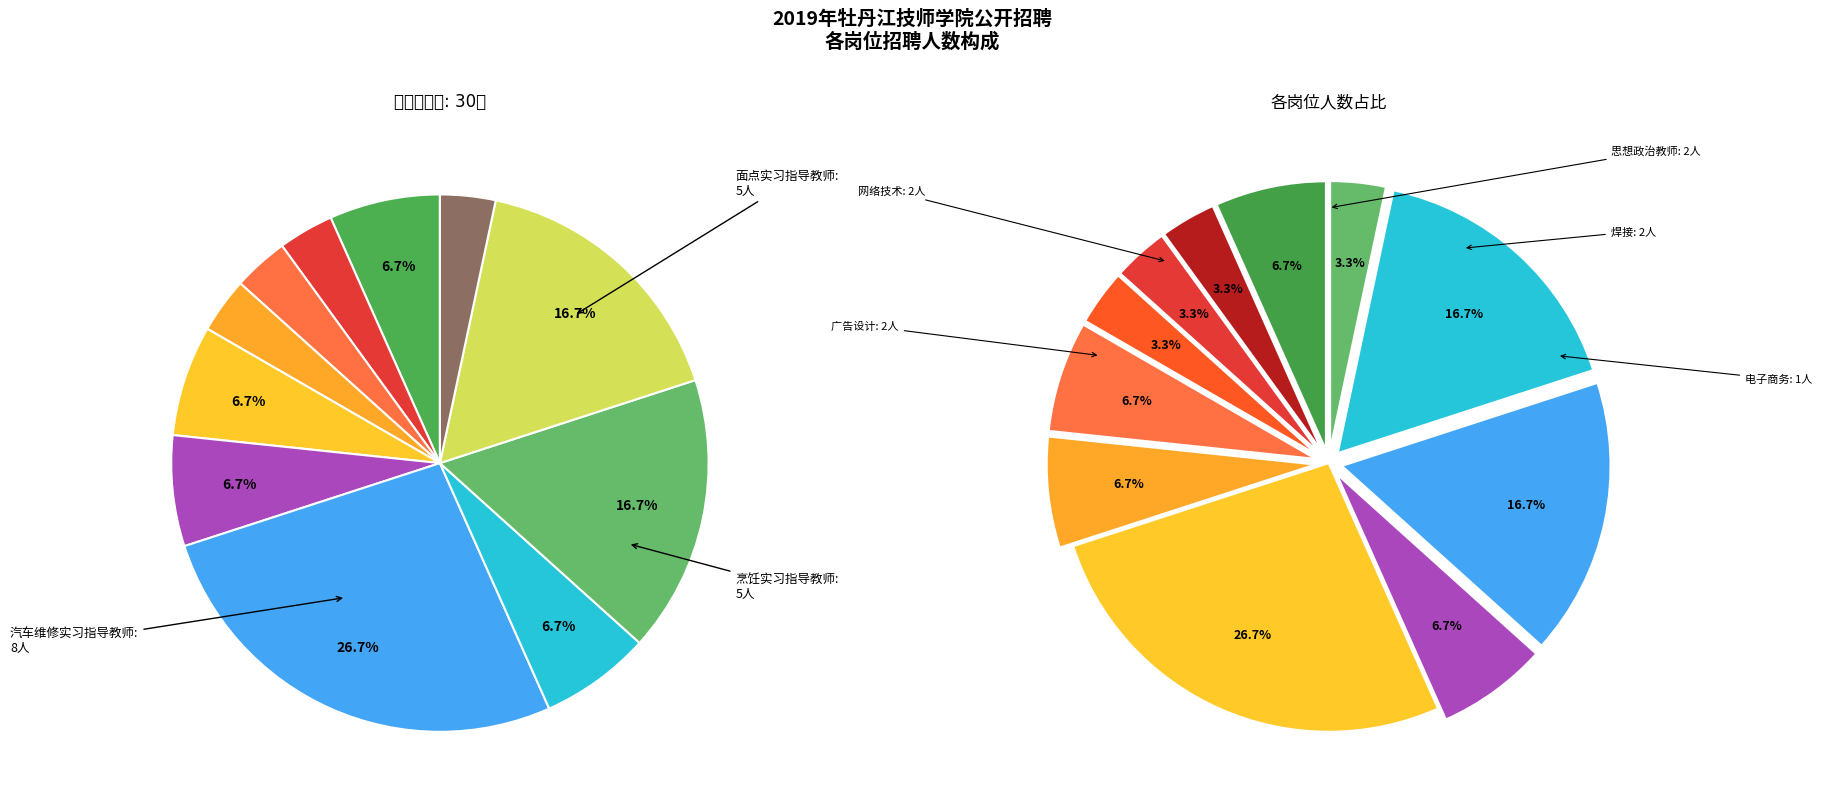

The 工业机器人技术应用与维护实习指导教师 slice represents 1% of the pie. True or false?

False